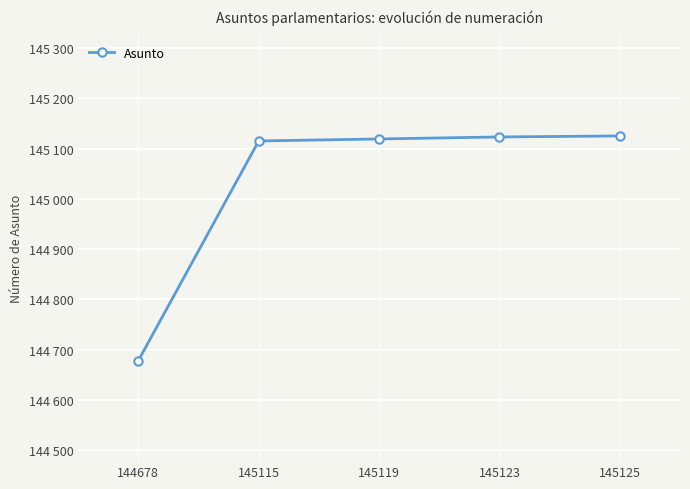

The value at 144678 is 144678. True or false?

True